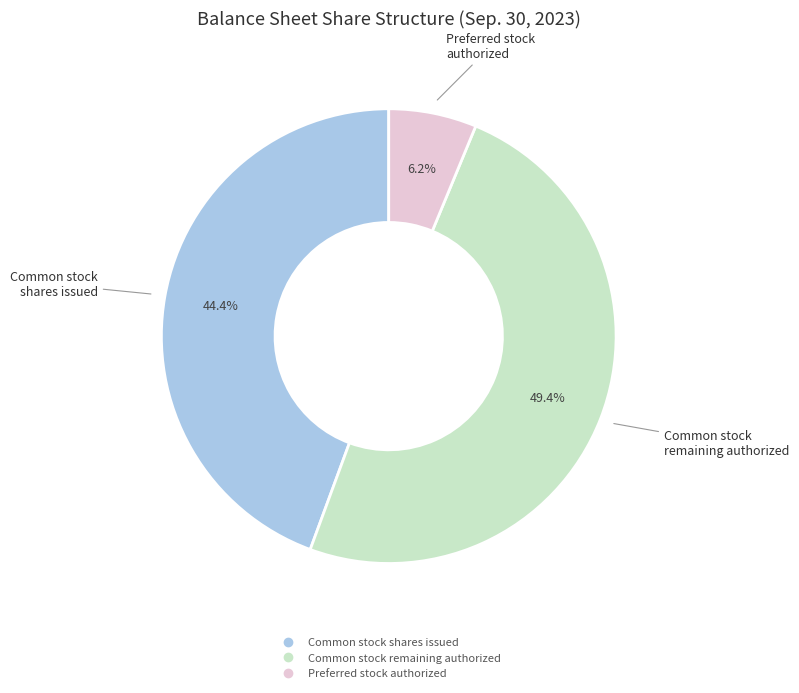

Is there a majority slice in this chart?

No